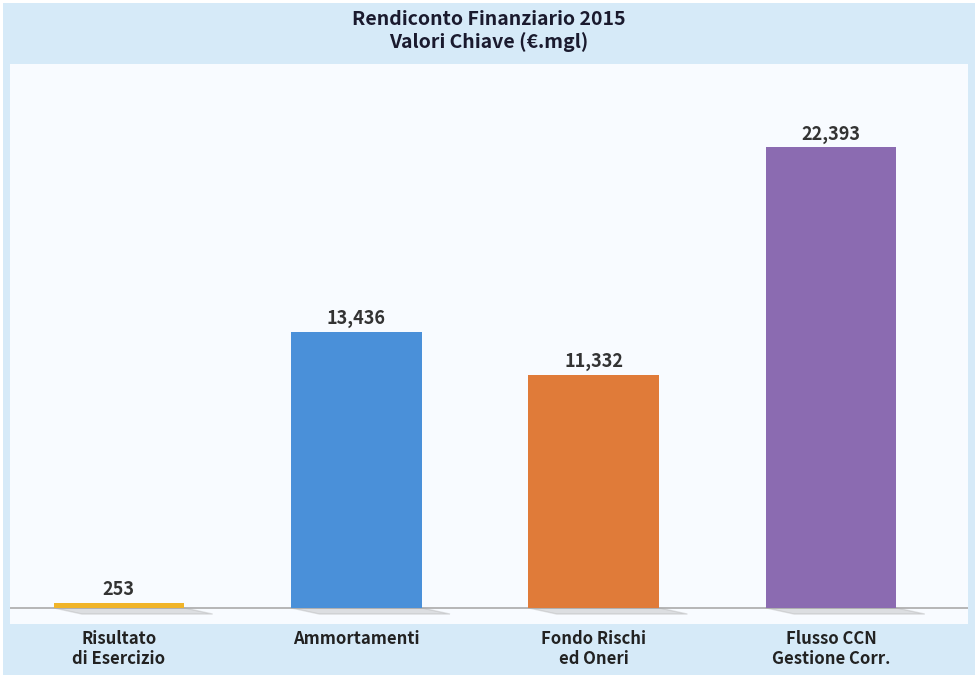

How many data points in Fondo per rischi ed oneri futuri are less than 11332?

1